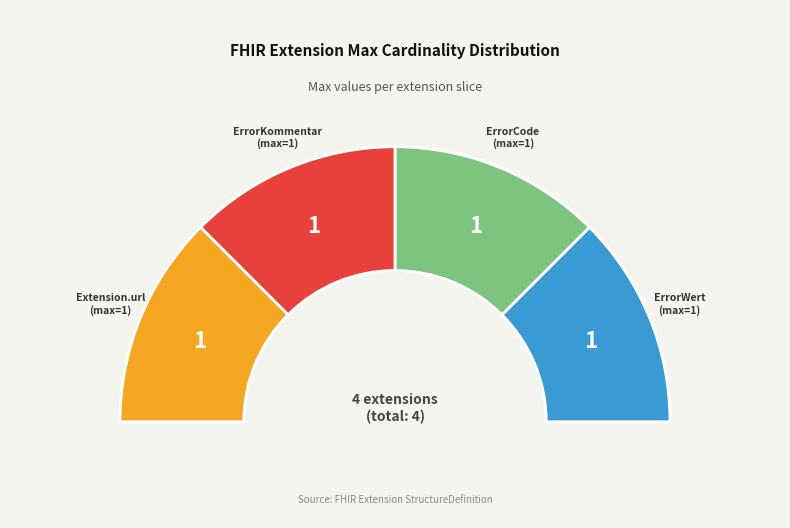

What percentage is the Extension.extension:ErrorCode slice, to the nearest percent?

25%